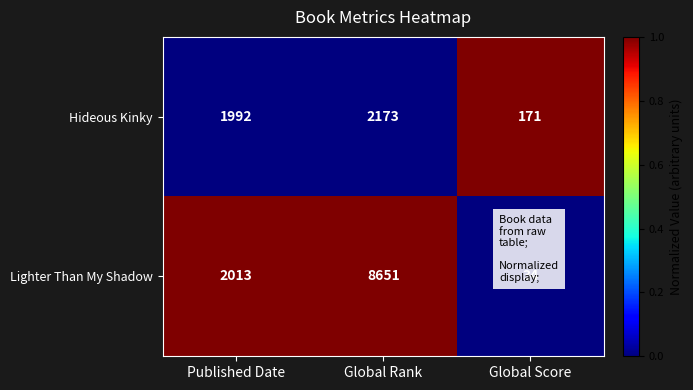

Between Published Date and Global Score, which series saw the biggest shift?

Lighter Than My Shadow